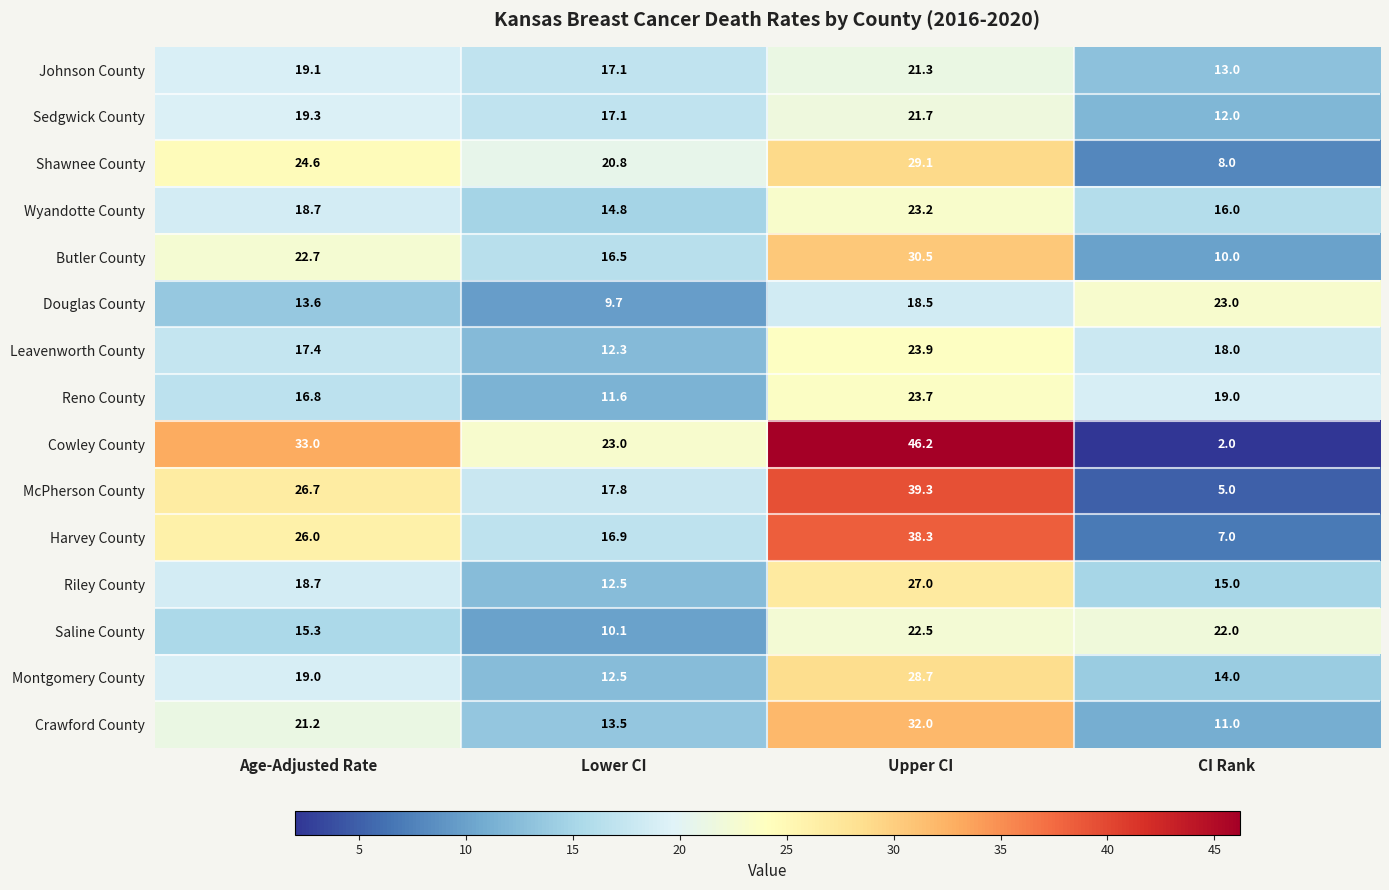

At which category does the chart reach its peak across all series?

Upper CI